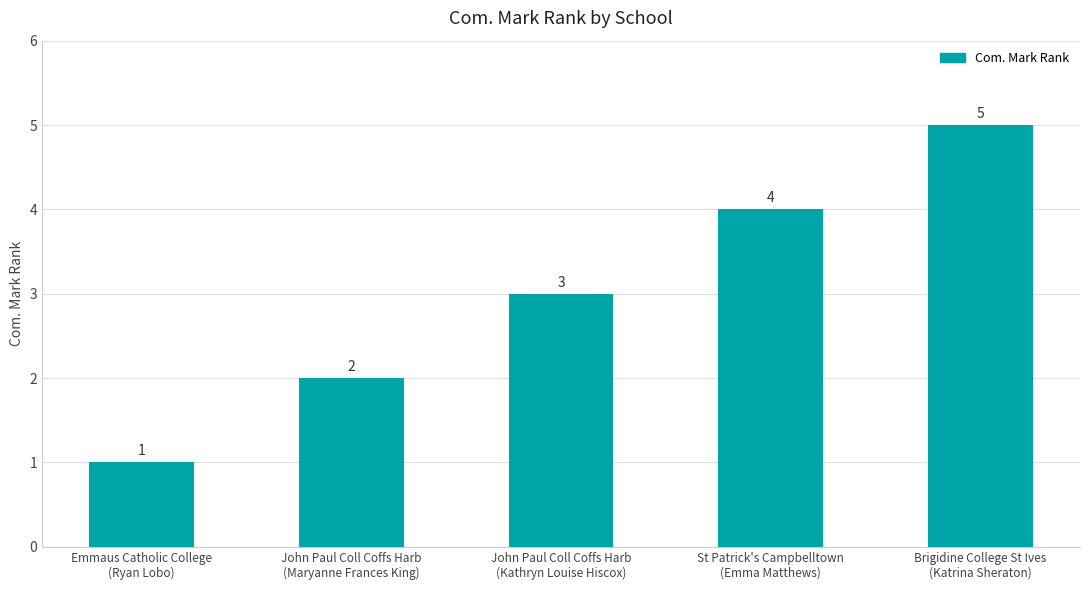

Which label corresponds to the largest value in the chart?

Brigidine College St Ives
(Katrina Sheraton)